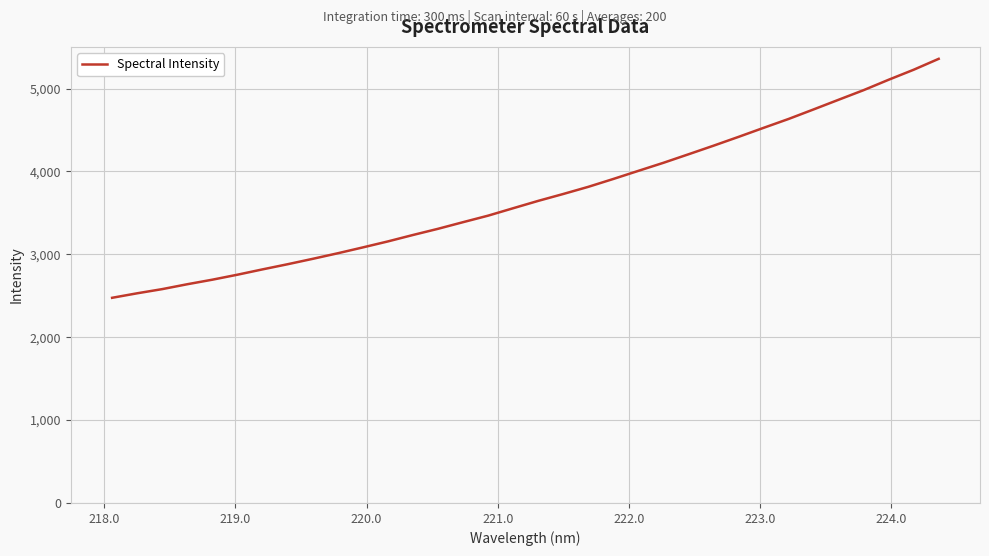

What is the maximum value shown in the chart?

5358.2